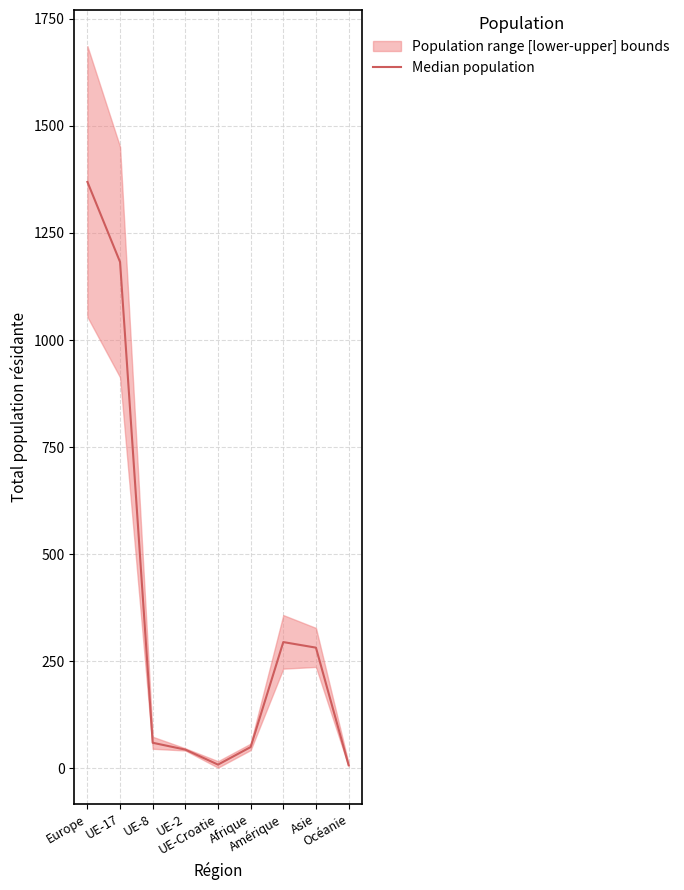

How many values are below 60?

4